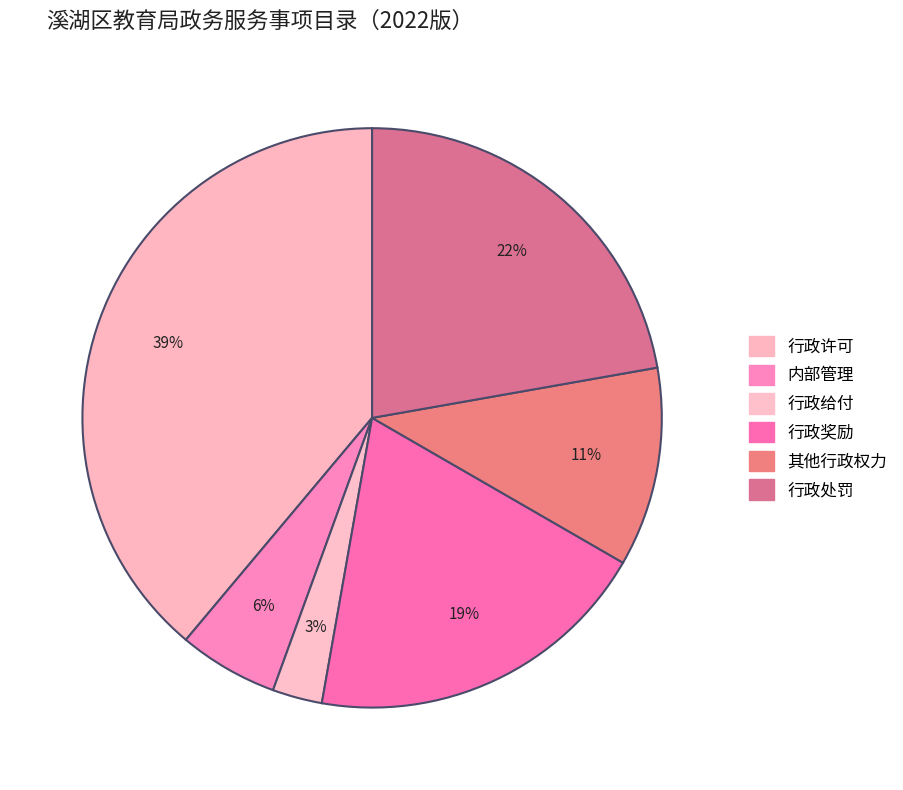

What is the largest slice in the pie chart?

行政许可